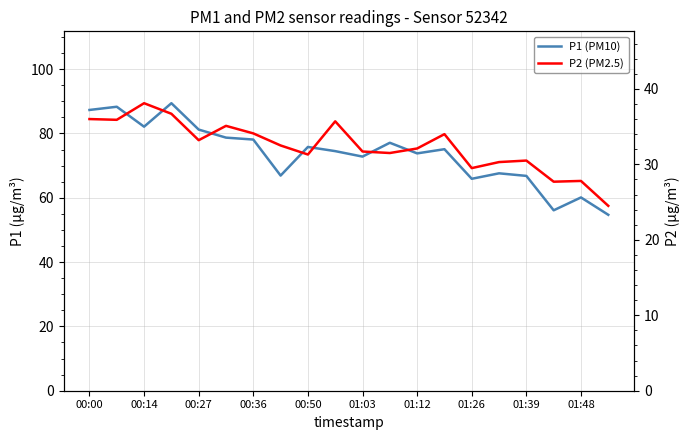

How many interior local valleys does the P1 (PM10) series have?

6